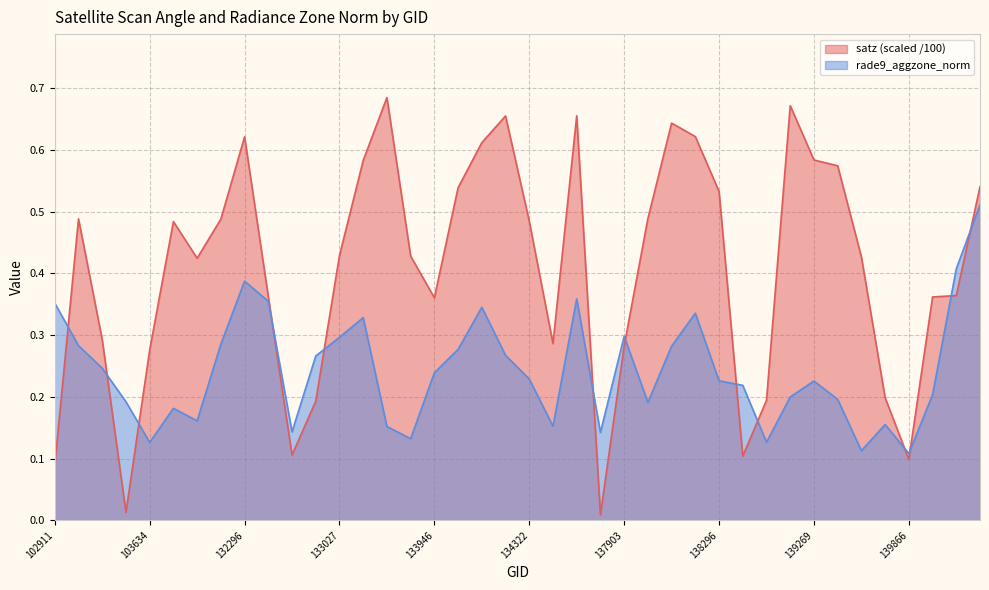

At how many categories does at least one series exceed 0?

40